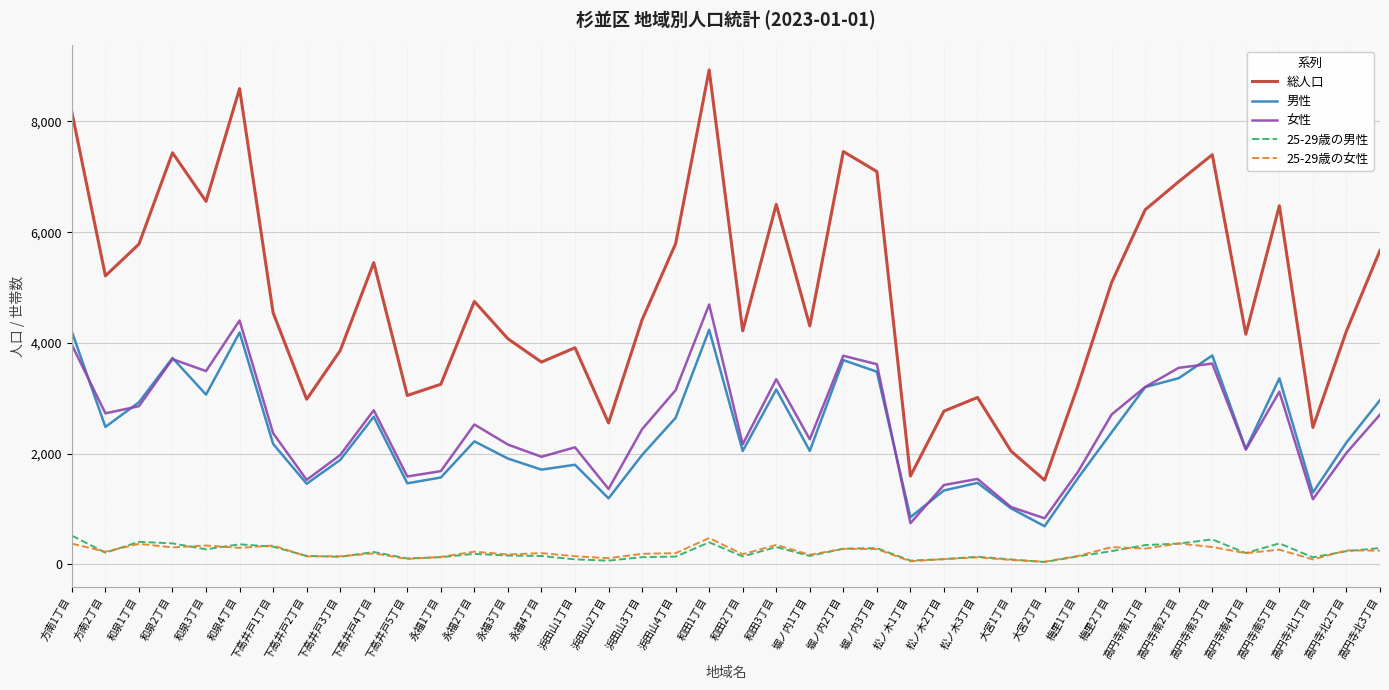

How many lines are shown in the chart?

5